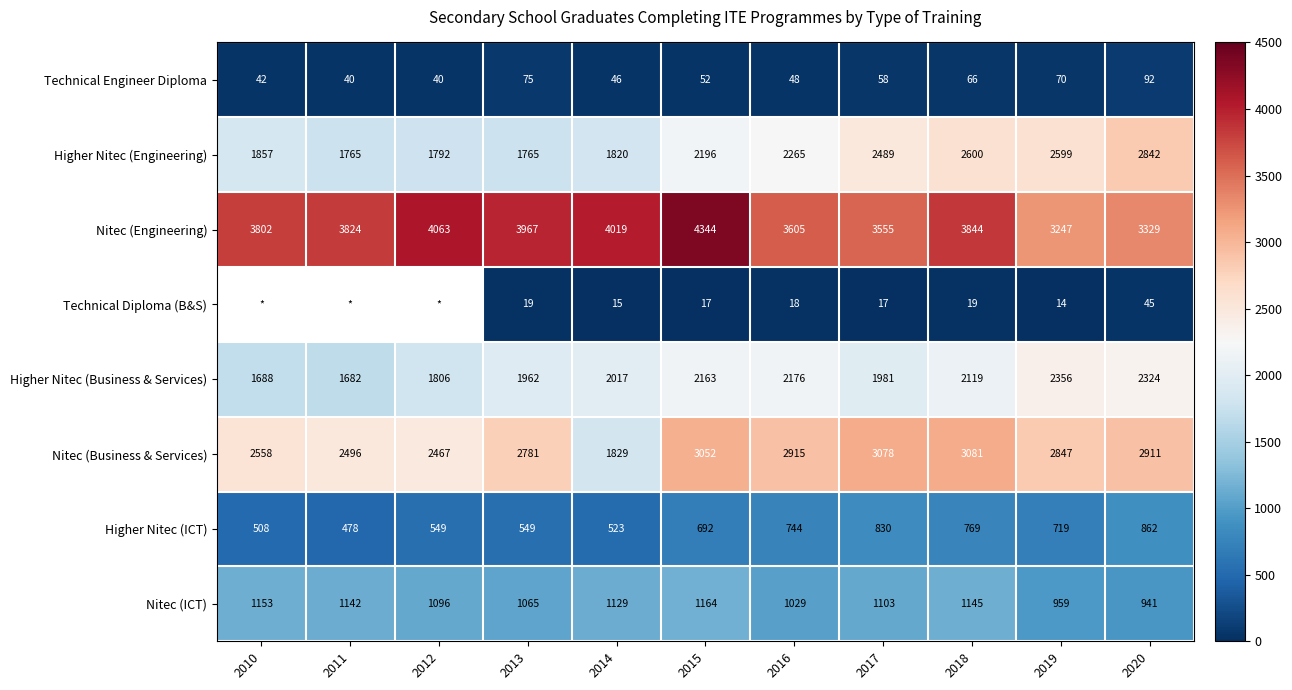

The value of Higher Nitec (Business & Services) at 2017 is 1981. True or false?

True